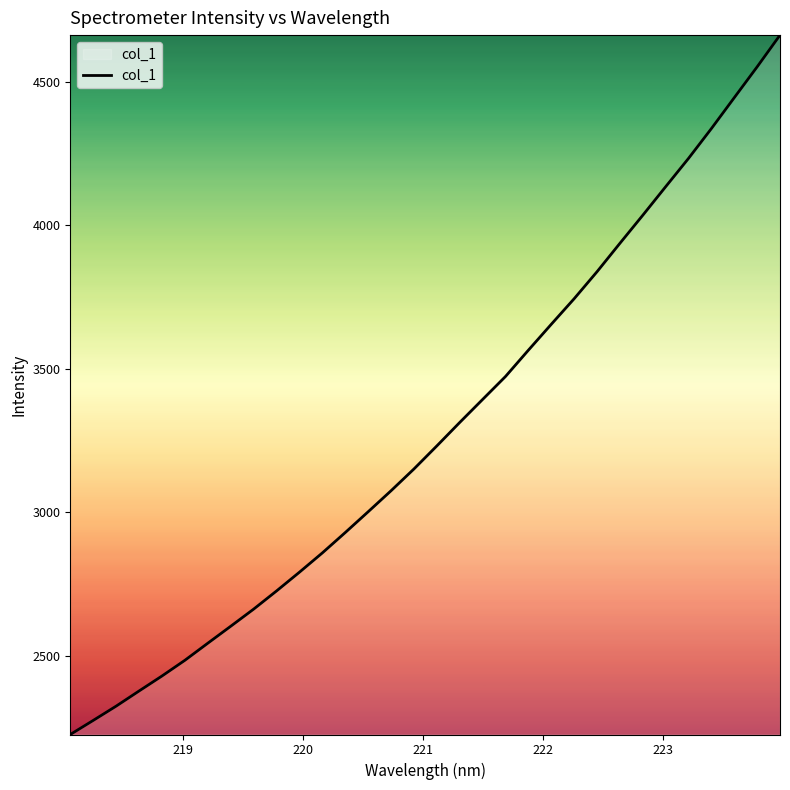

What is the minimum value shown in the chart?

2225.2